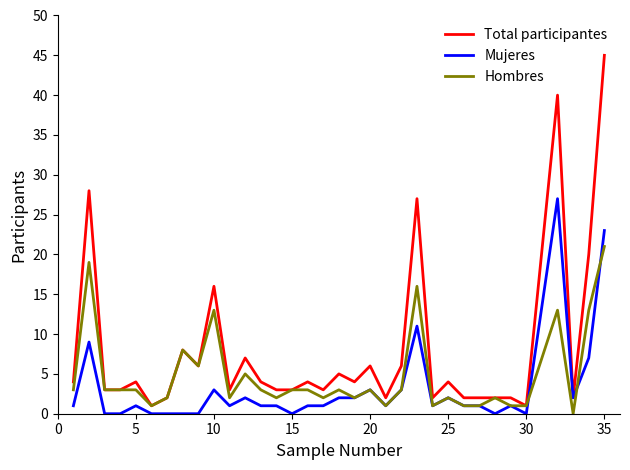

What is the average value of the Total participantes series?

8